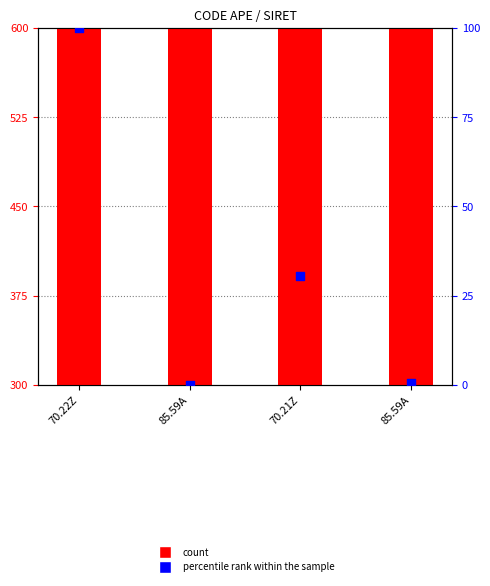

Is the value of count at 70.22Z greater than the value of percentile rank within the sample at 85.59A?

Yes